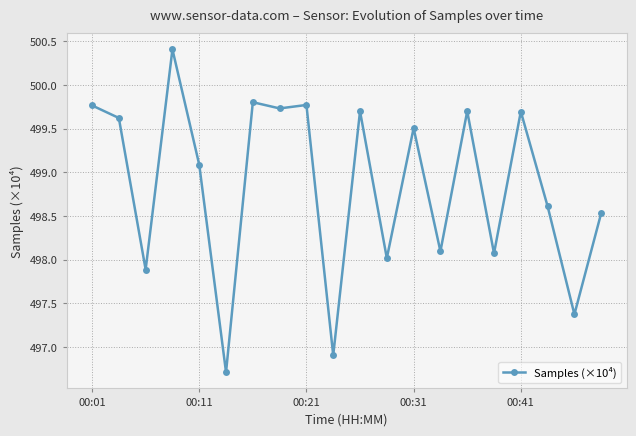

Count the number of data series in this chart.

1